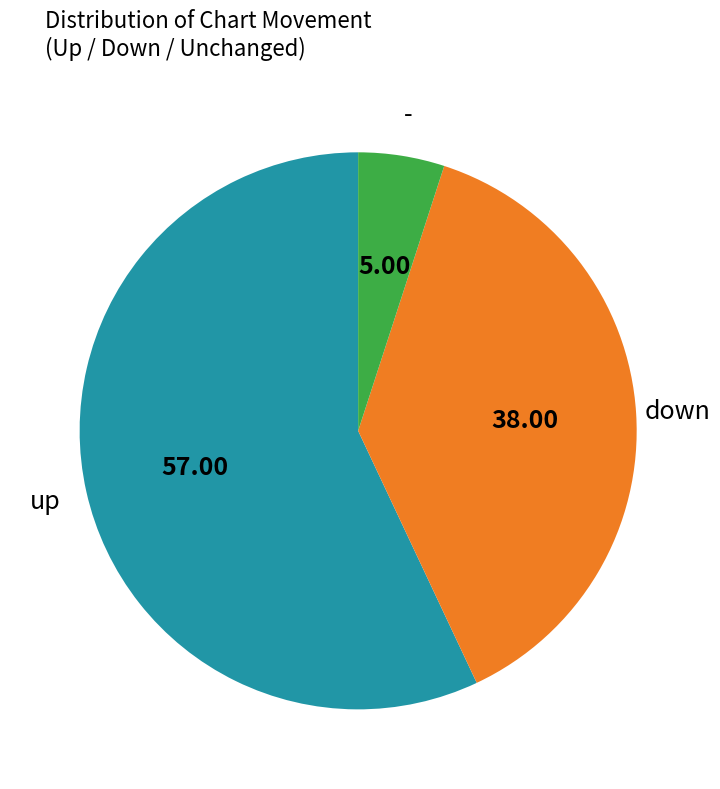

Is there any slice that represents more than half of the pie?

Yes